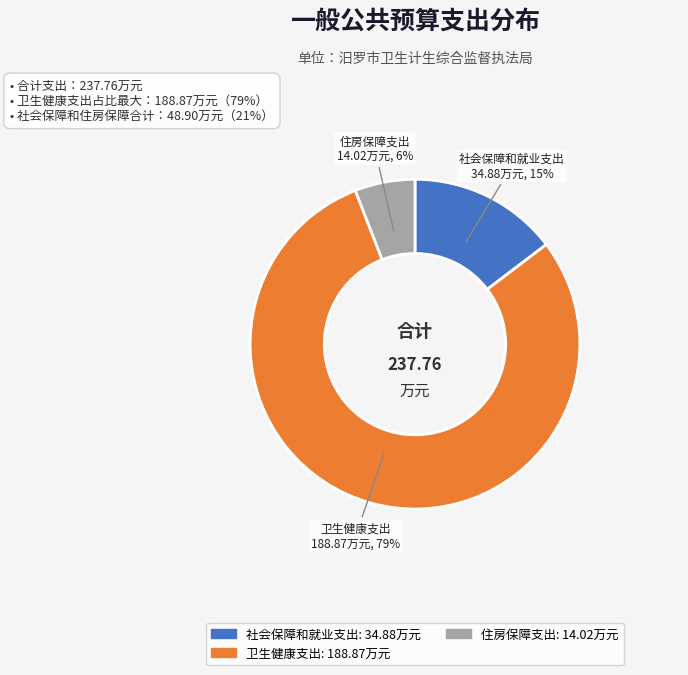

What percentage is the 住房保障支出 slice, to the nearest percent?

6%